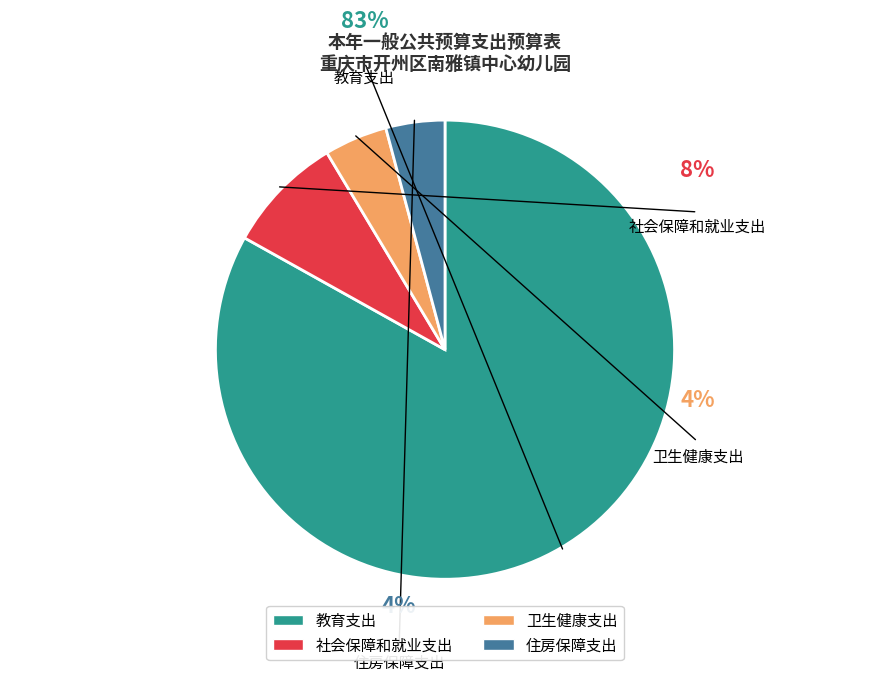

What is the total percentage of 卫生健康支出 and 住房保障支出?

8.6%